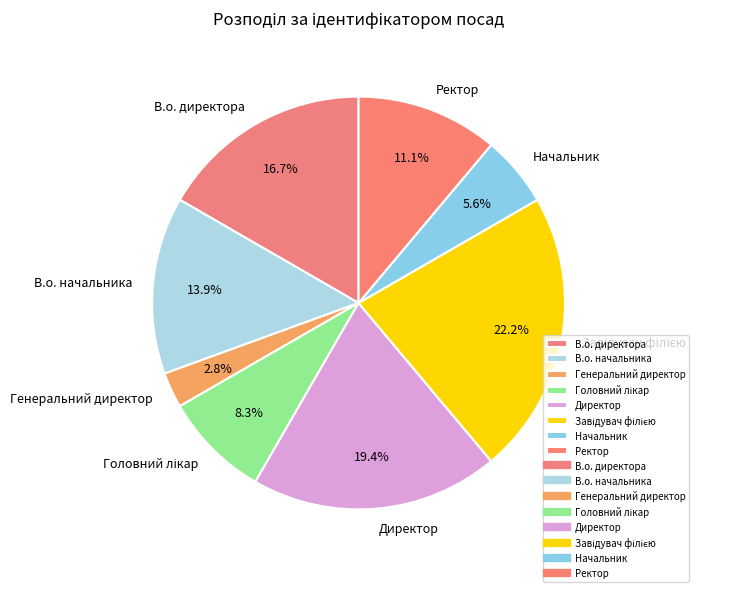

How many slices are in this pie chart?

8